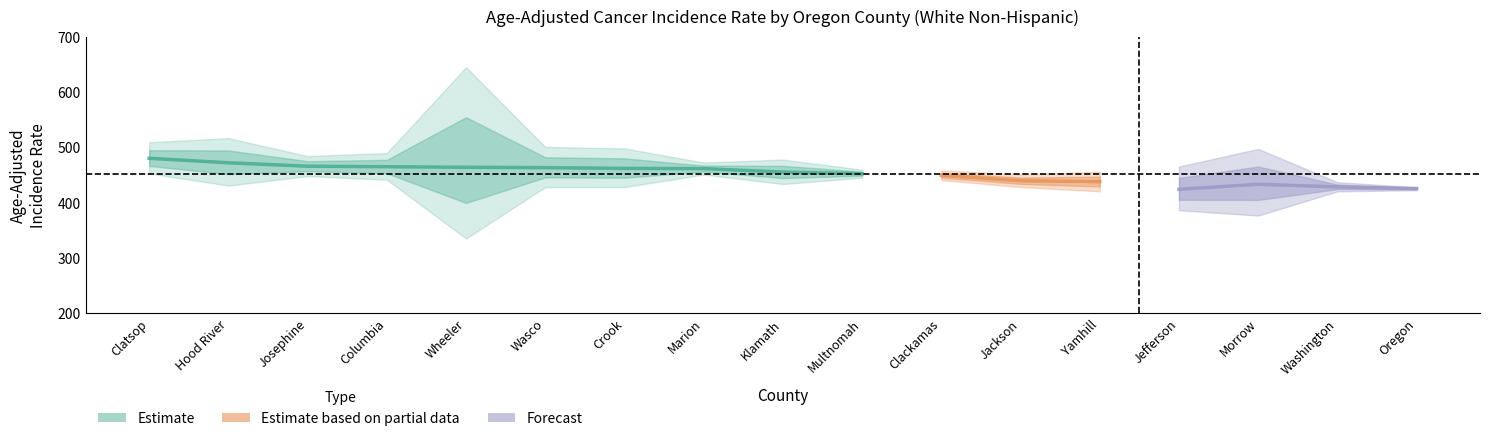

True or false: Upper CI and Lower CI cross at least once.

False